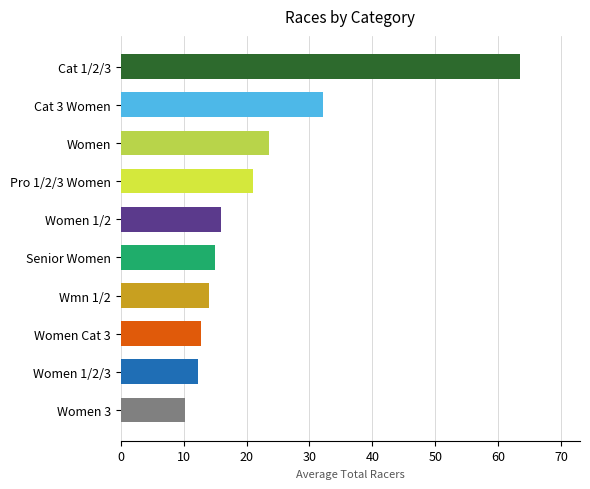

At which label is the value closest to 36?

Cat 3 Women